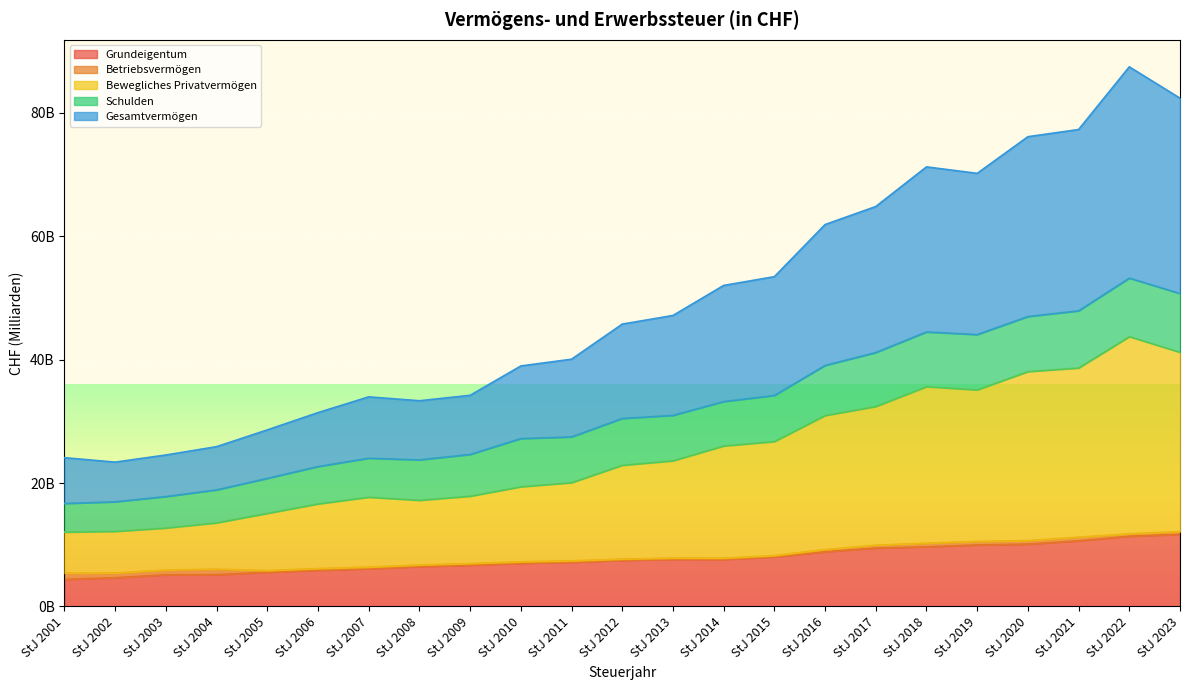

Does the chart display data point markers on the line(s)?

No